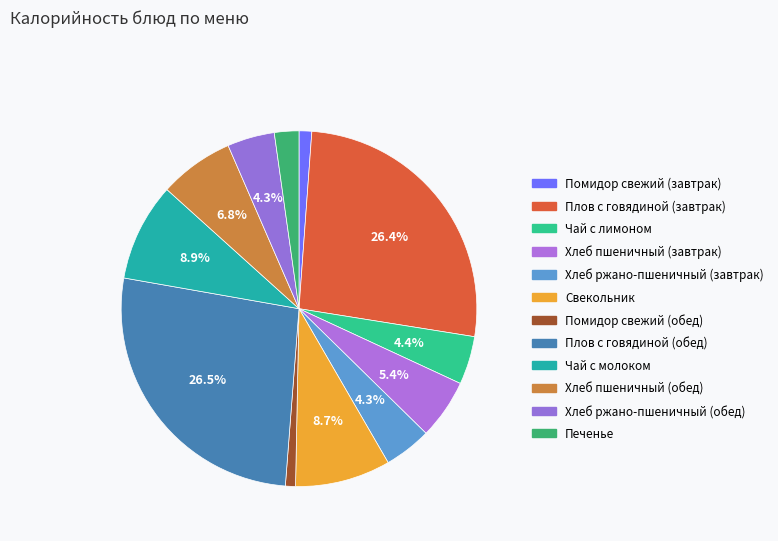

Count the number of slices in the pie.

12